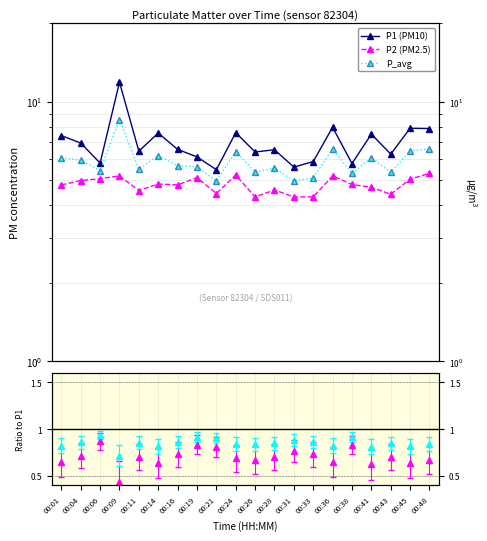

In P2 (PM2.5), how many points are lower than both neighbors (excluding endpoints)?

5